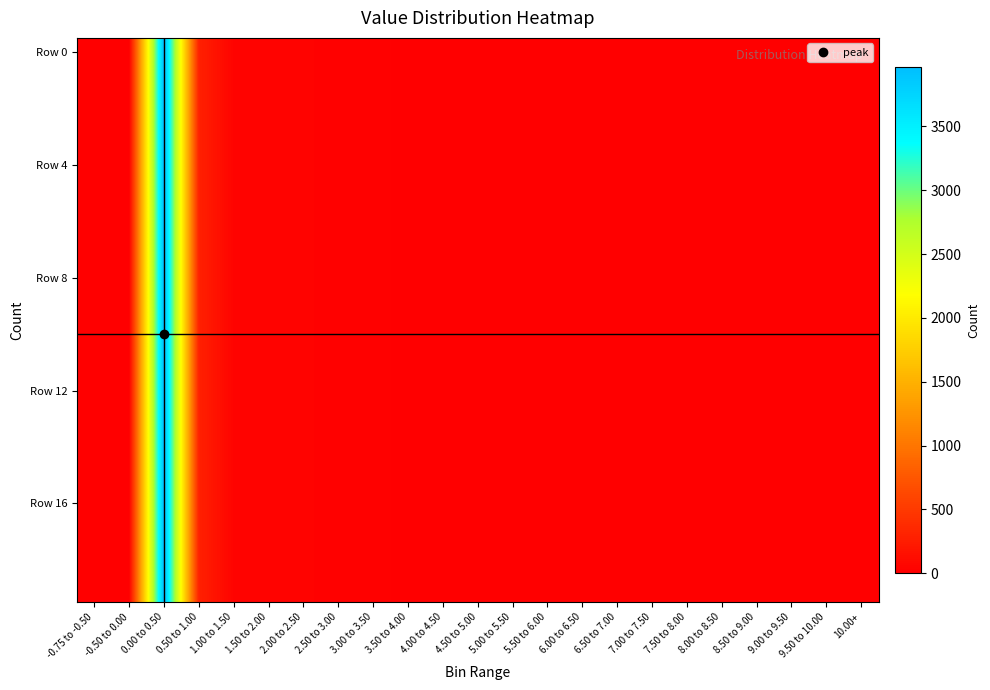

At how many categories does at least one series exceed 407?

1